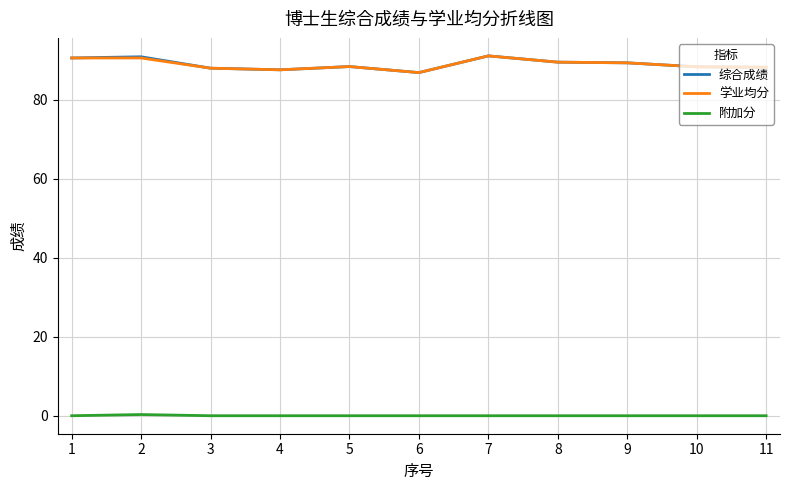

Does the chart display data point markers on the line(s)?

No